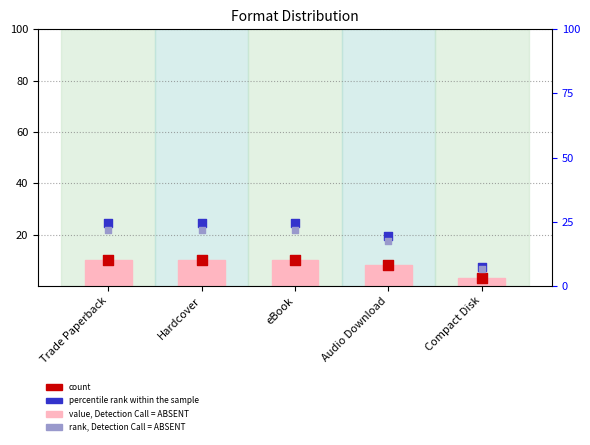

Which series reaches the minimum Y coordinate?

value, Detection Call = ABSENT